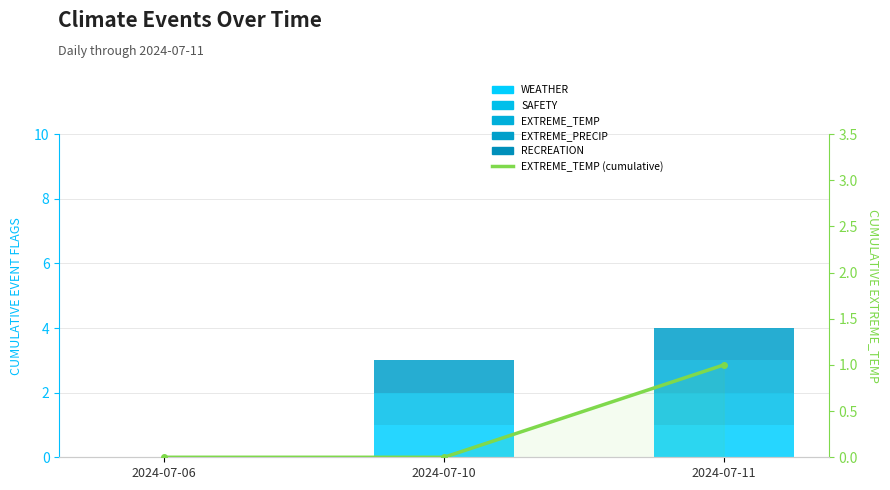

How many data points in EXTREME_PRECIP are less than 1?

1